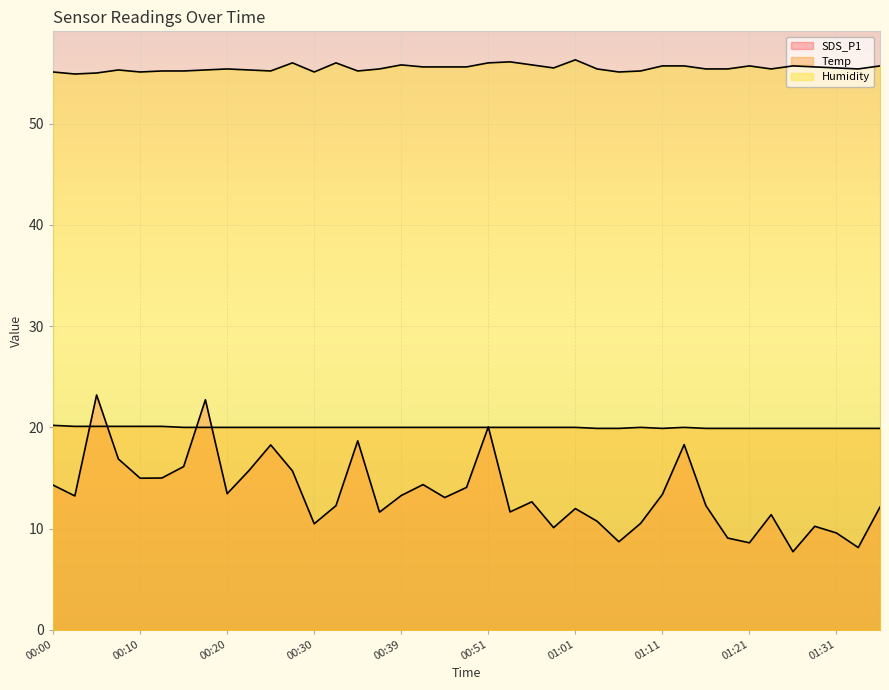

Rank the series at 00:18 from lowest to highest value.

Temp, SDS_P1, Humidity